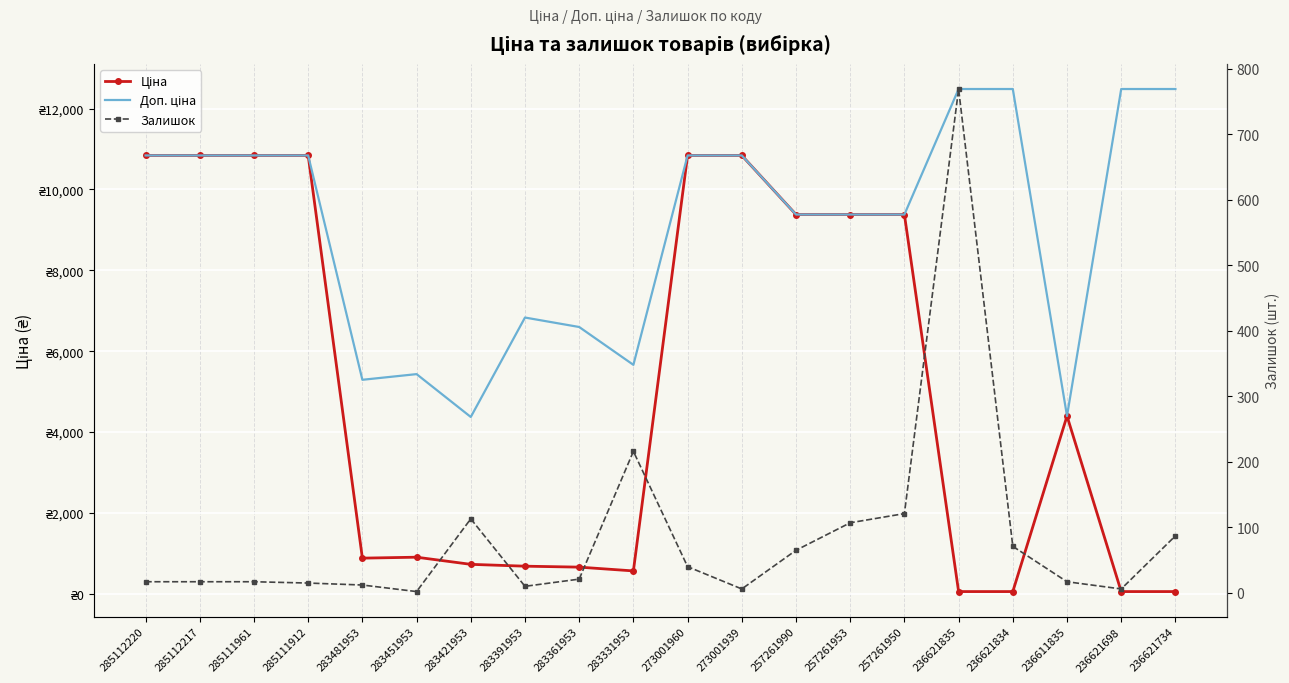

True or false: Залишок has a value of 12.0 at 283481953.

True